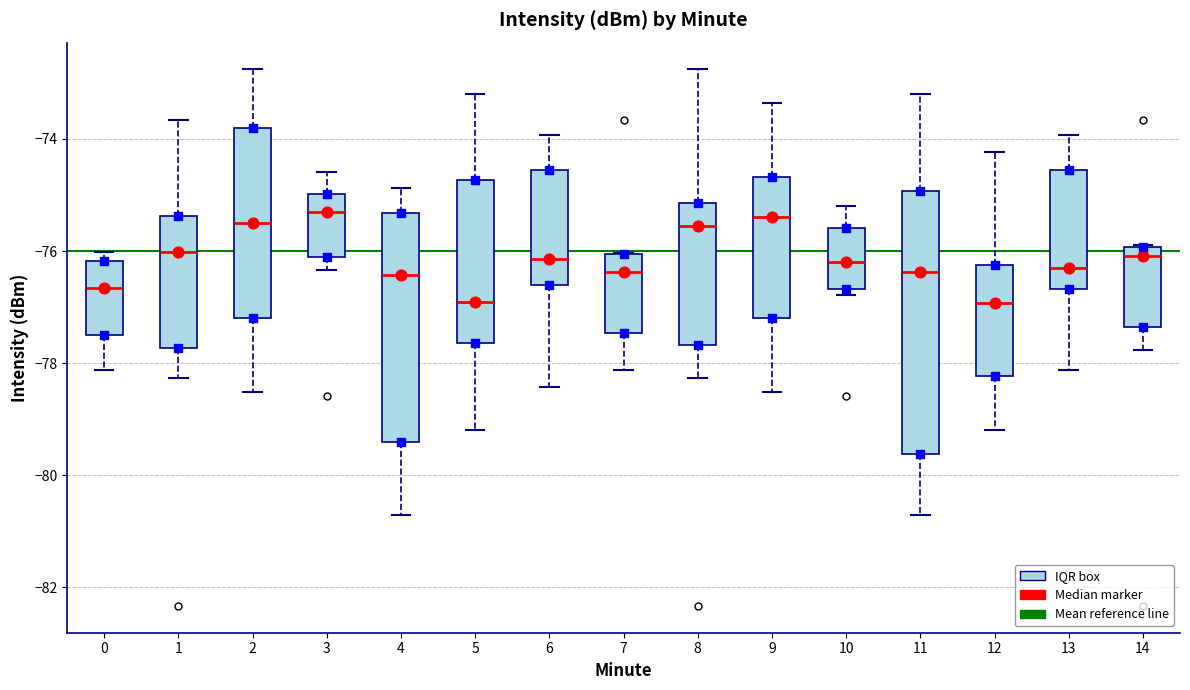

Reading left to right, transcribe this box plot: for each box, give where its median line is, the range the box spans, and where its two whiskers end, as read against the y-axis. The values are not printed on the chart, so give them approximately, as read against the axis.

0: median -76.6, box -77.4 to -76.2, whiskers -78.2 to -76.0
1: median -76.0, box -77.8 to -75.4, whiskers -78.2 to -73.6
2: median -75.6, box -77.2 to -73.8, whiskers -78.6 to -72.8
3: median -75.4, box -76.2 to -75.0, whiskers -76.4 to -74.6
4: median -76.4, box -79.4 to -75.4, whiskers -80.8 to -74.8
5: median -77.0, box -77.6 to -74.8, whiskers -79.2 to -73.2
6: median -76.2, box -76.6 to -74.6, whiskers -78.4 to -74.0
7: median -76.4, box -77.4 to -76.0, whiskers -78.2 to -76.0
8: median -75.6, box -77.6 to -75.2, whiskers -78.2 to -72.8
9: median -75.4, box -77.2 to -74.6, whiskers -78.6 to -73.4
10: median -76.2, box -76.6 to -75.6, whiskers -76.8 to -75.2
11: median -76.4, box -79.6 to -75.0, whiskers -80.8 to -73.2
12: median -77.0, box -78.2 to -76.2, whiskers -79.2 to -74.2
13: median -76.4, box -76.6 to -74.6, whiskers -78.2 to -74.0
14: median -76.0 (just below the box's upper edge), box -77.4 to -76.0, whiskers -77.8 to -75.8